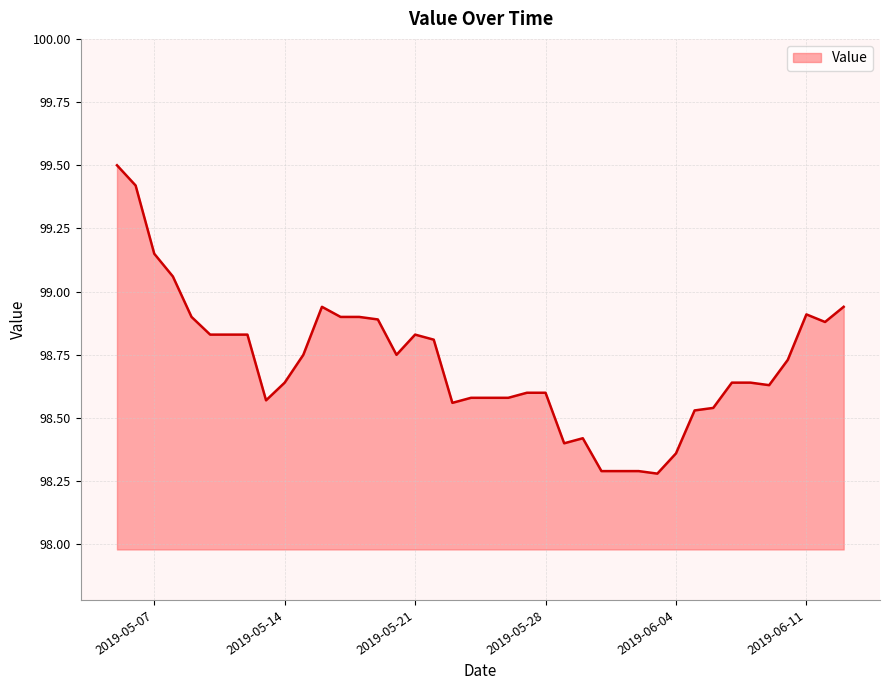

What is the greatest value displayed?

99.5